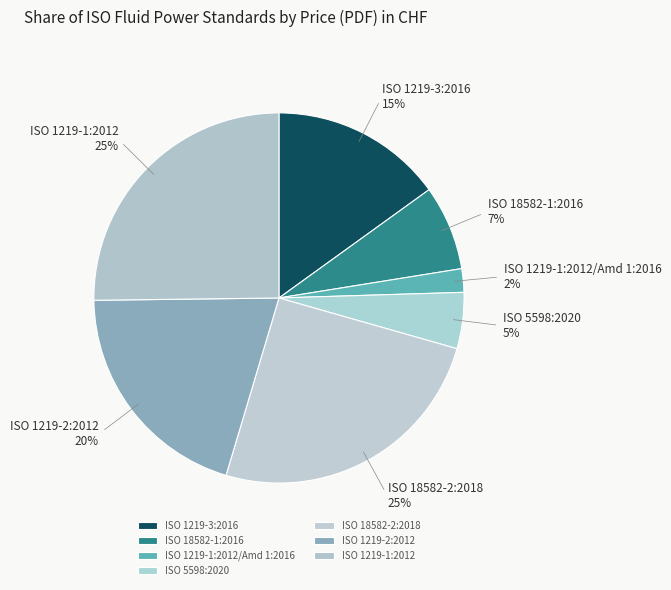

How many slices are in this pie chart?

7